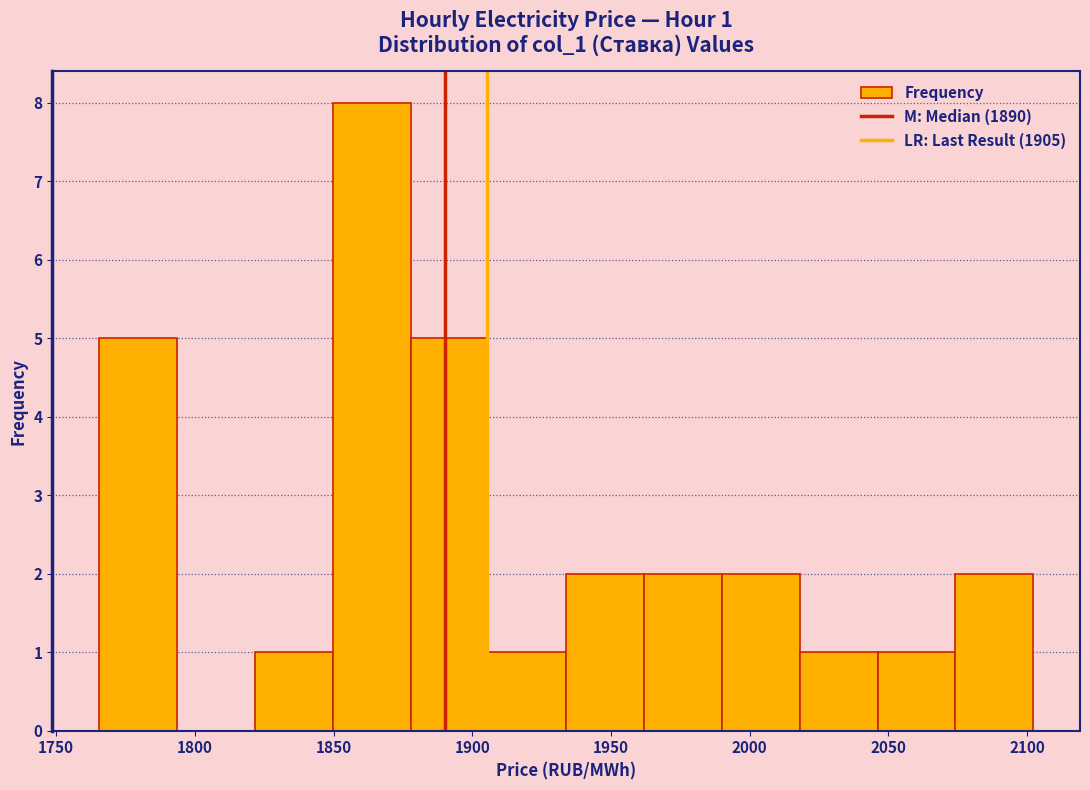

Which range on the x-axis has the tallest bar?

1850 to 1880